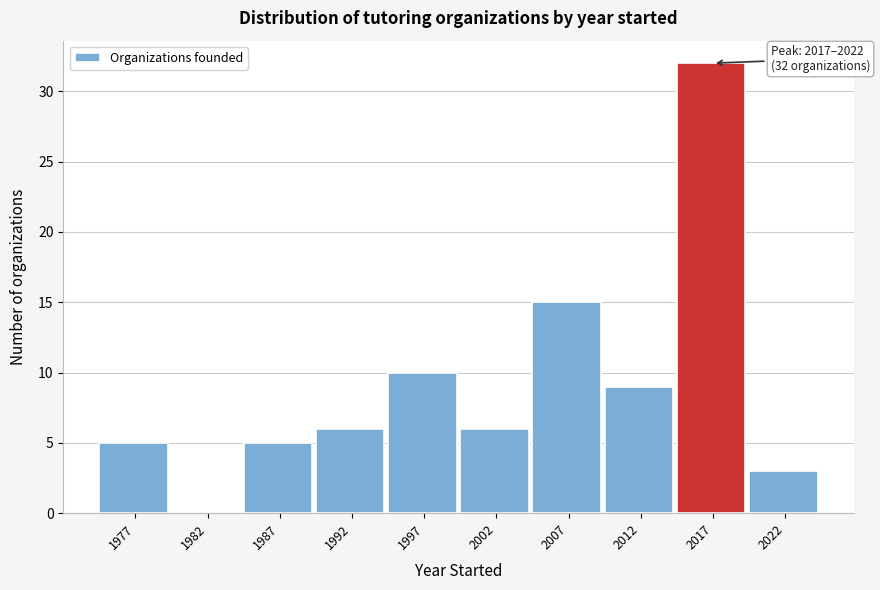

Reading left to right, list all the values displayed in this chart.

1977=5	1982=0	1987=5	1992=6	1997=10	2002=6	2007=15	2012=9	2017=32	2022=3